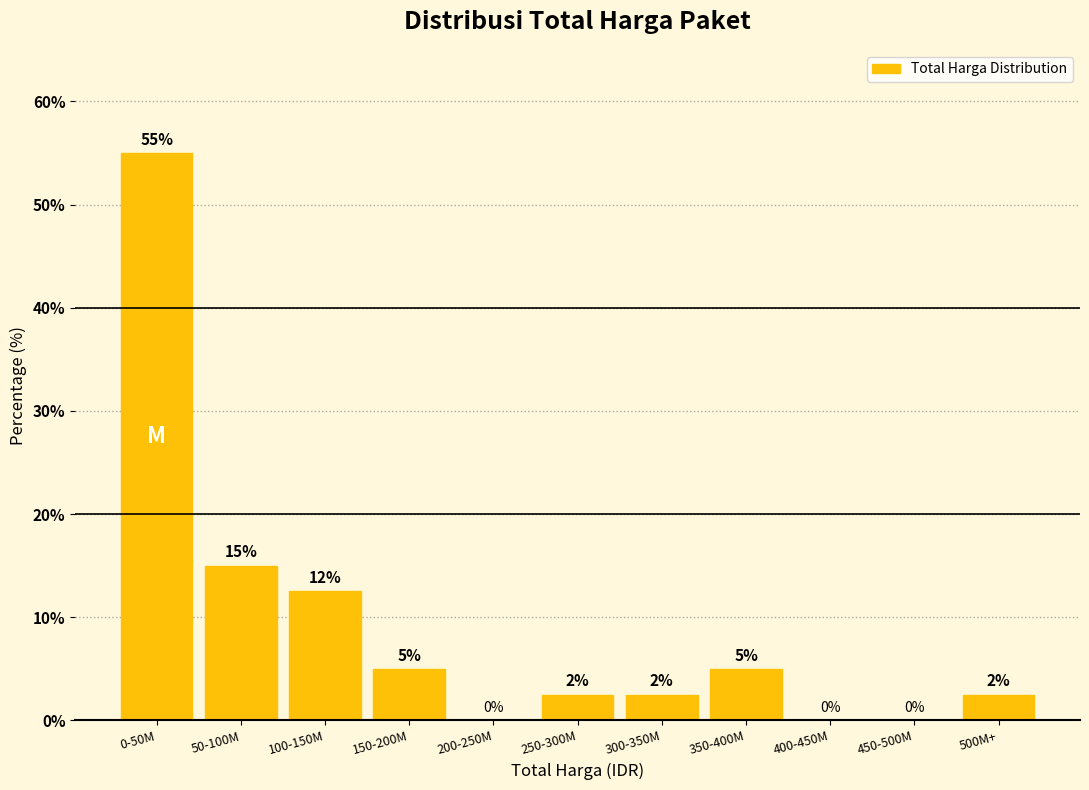

Where does the data first go above 2?

0-50M